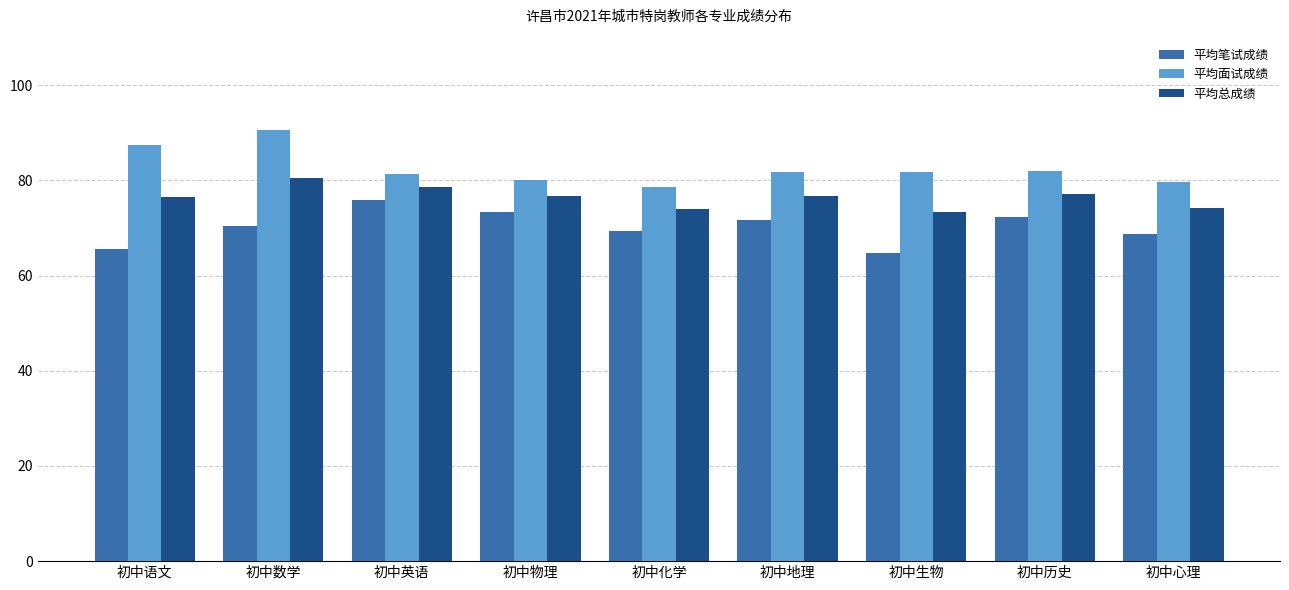

Is the value of 平均笔试成绩 at 初中生物 greater than the value of 平均面试成绩 at 初中生物?

No